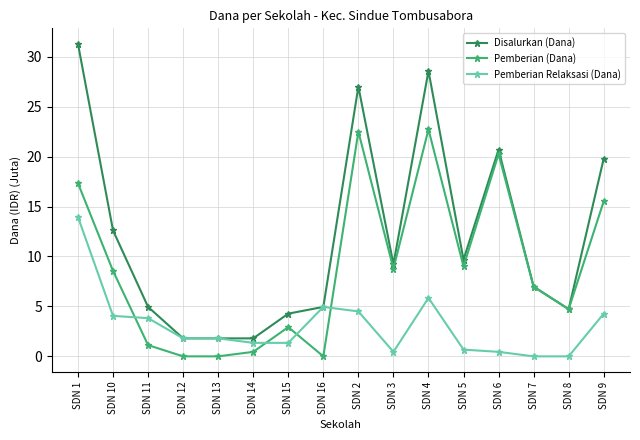

The Pemberian (Dana) series shows 15.3 at SDN 5. True or false?

False